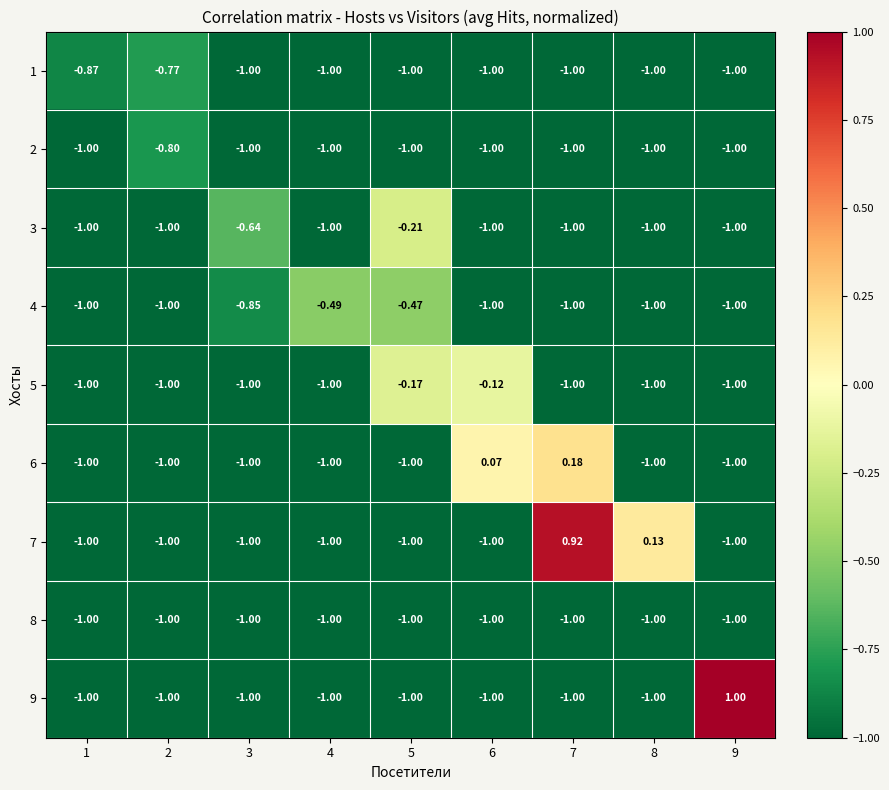

At which category does the chart reach its peak across all series?

9